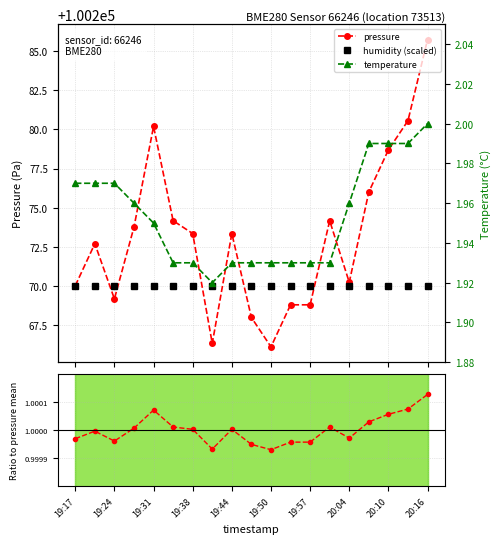

Which series has the largest range (max minus min)?

pressure